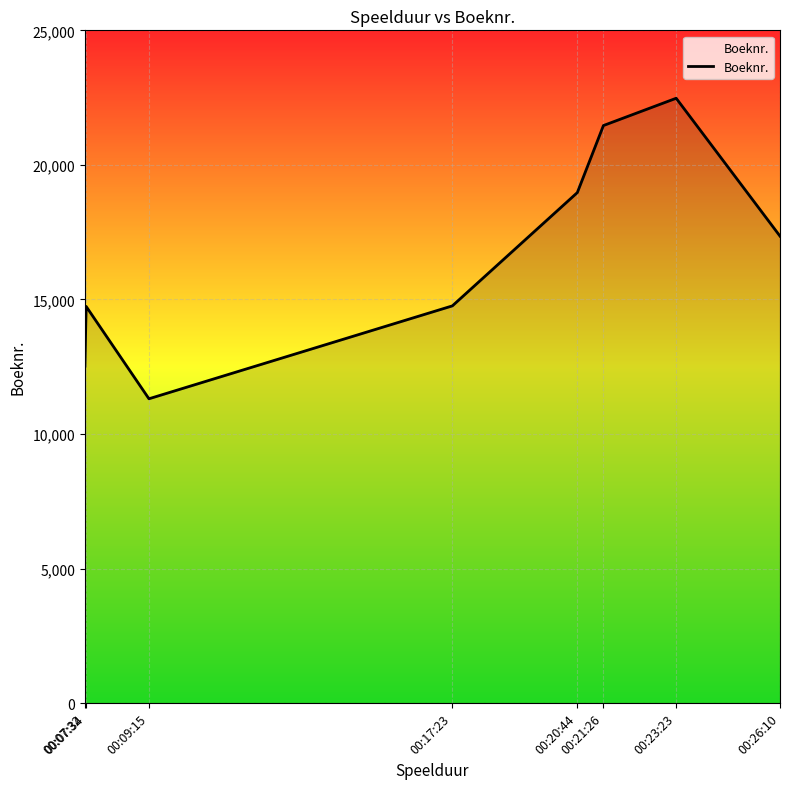

What is the greatest value displayed?

22476